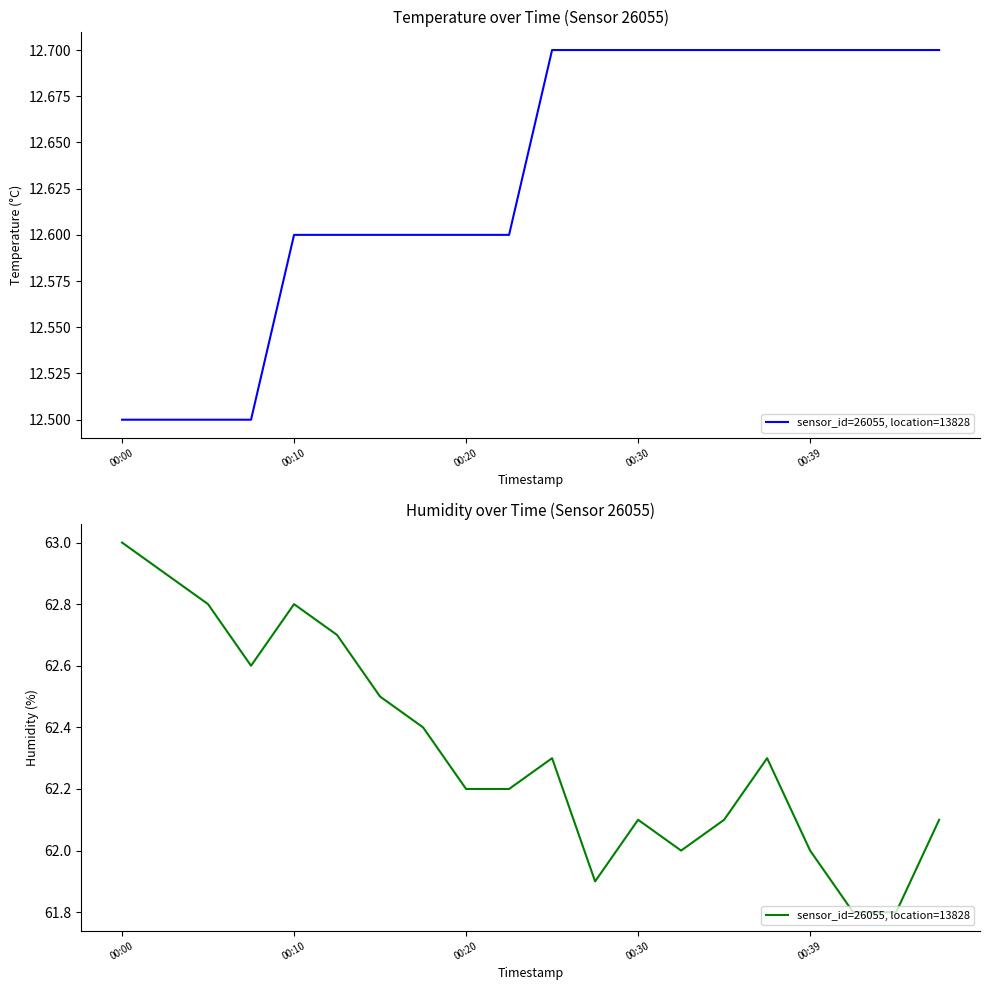

What position from the right is 00:30?

8